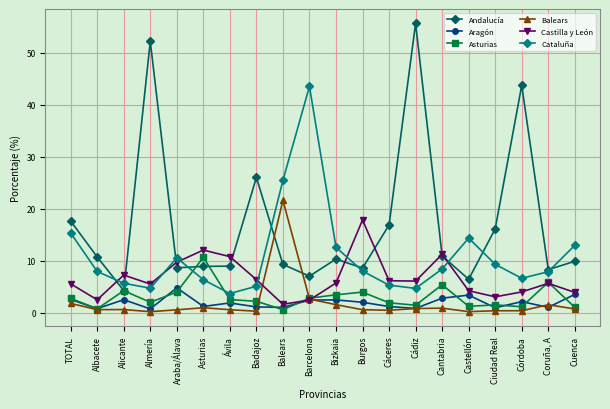

At which category does Andalucía reach its first local peak?

Almería